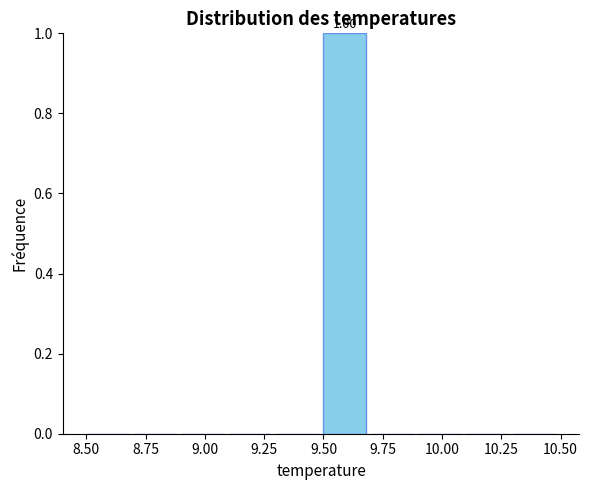

Over which range of the x-axis is the bar tallest?

9.5 to 9.7